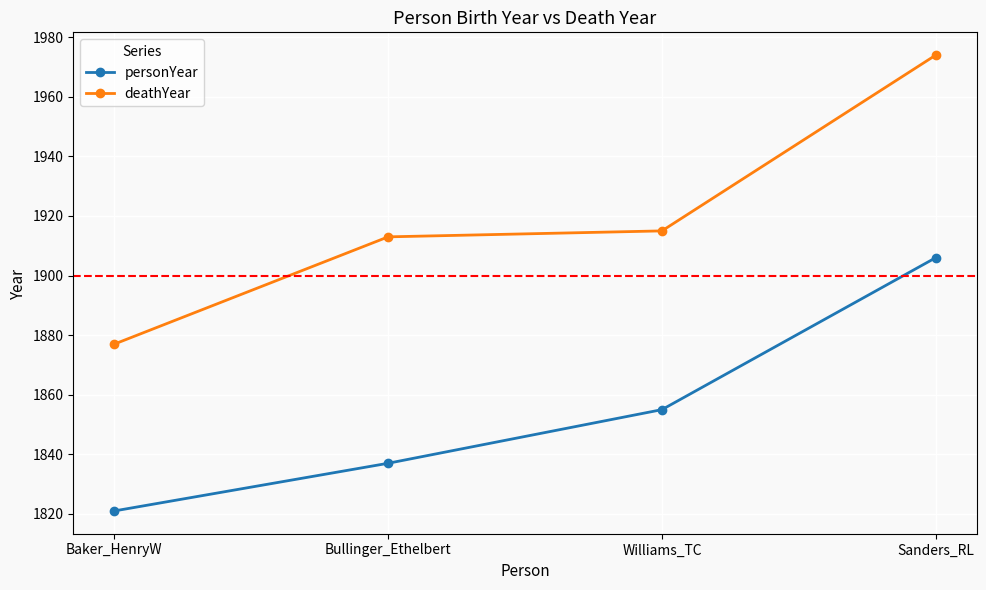

What is the difference between the maximum and second lowest values in the deathYear series?

61